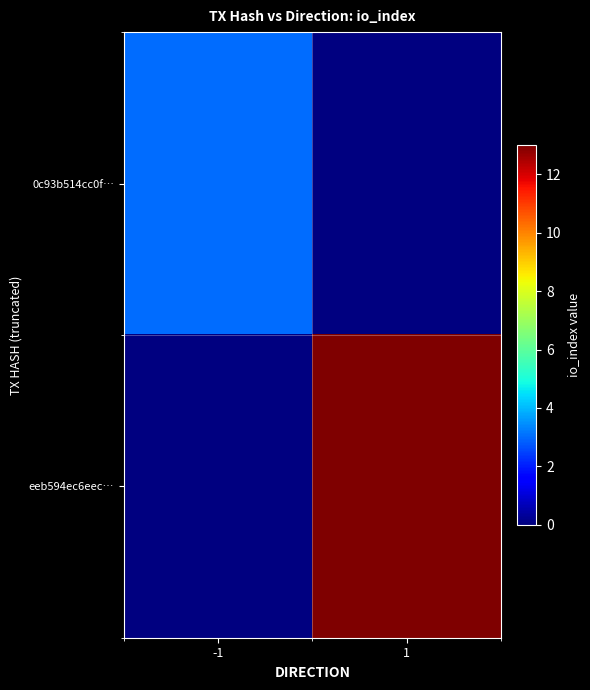

Which label corresponds to the smallest value in the chart?

-1